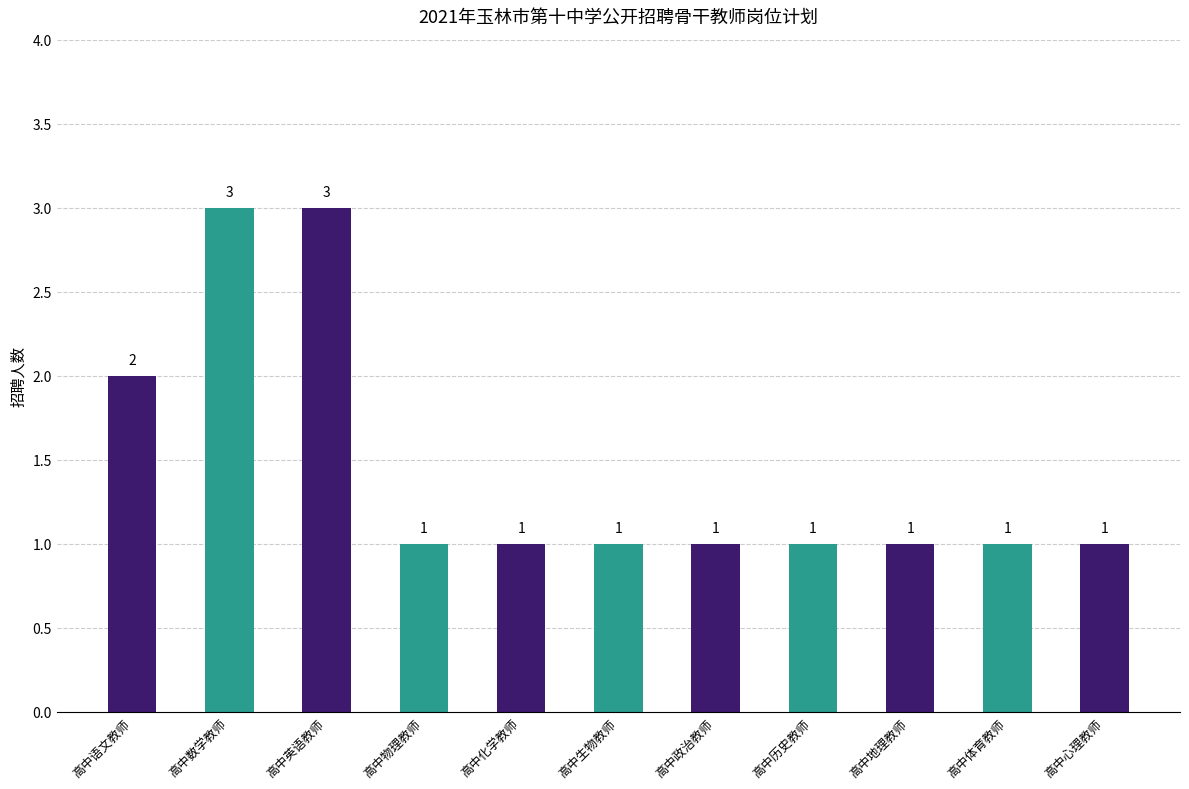

What is the approximate value at 高中历史教师?

1